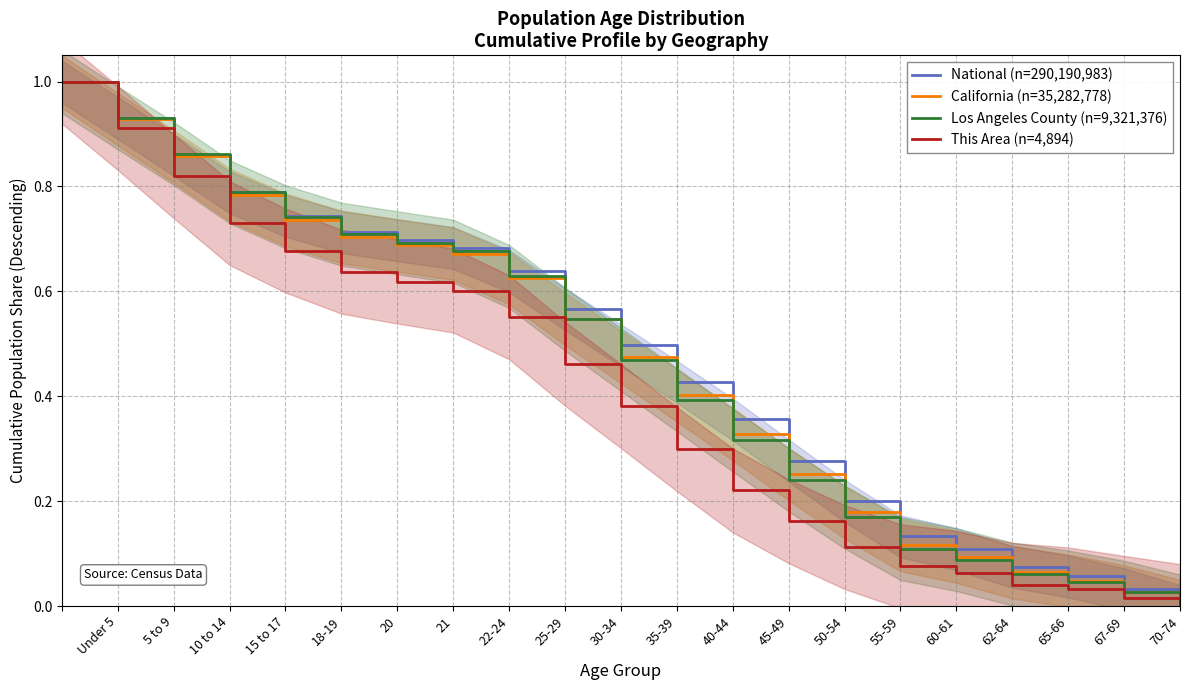

The National (n=290,190,983) series shows 0.5 at 30-34. True or false?

True